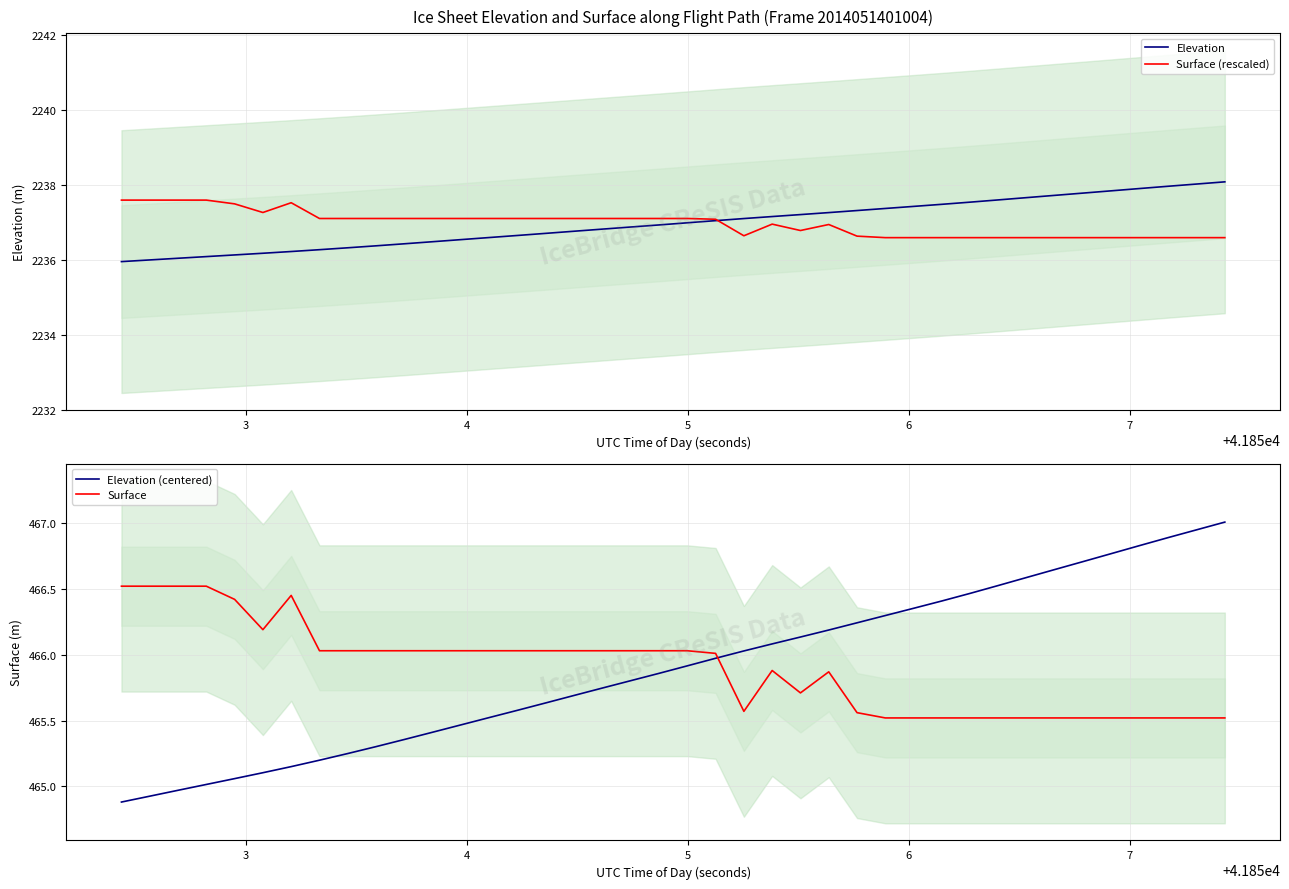

True or false: Surface and Elevation (centered) cross at least once.

True